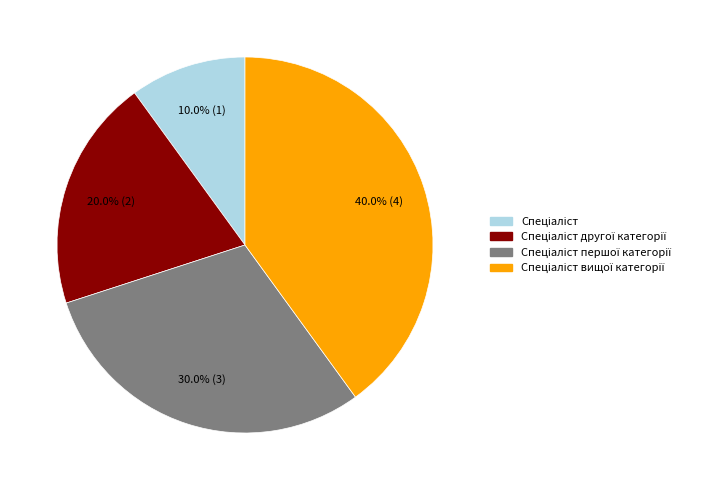

Is there any slice that represents more than half of the pie?

No